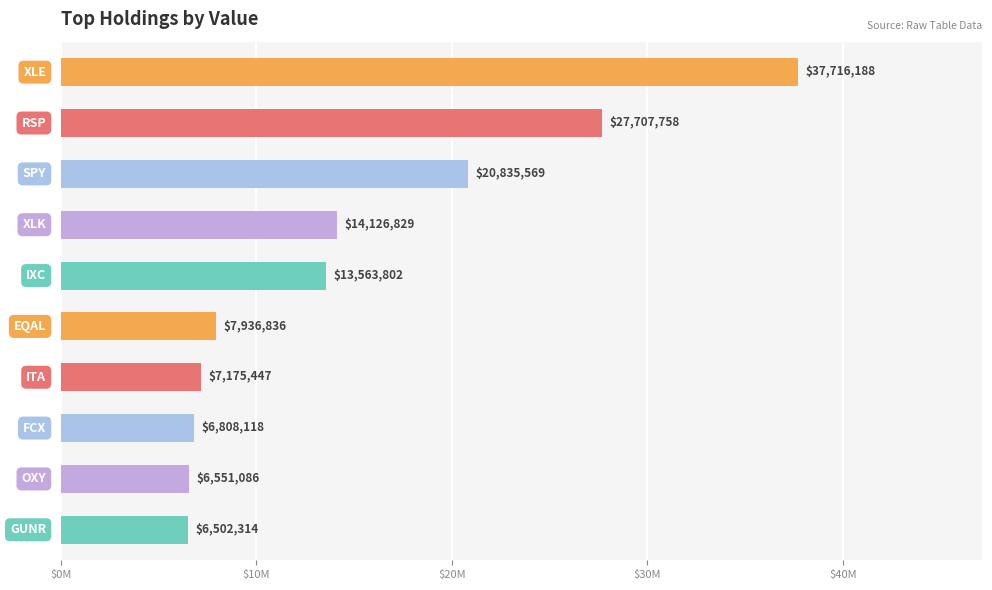

Does the chart contain any negative values?

No